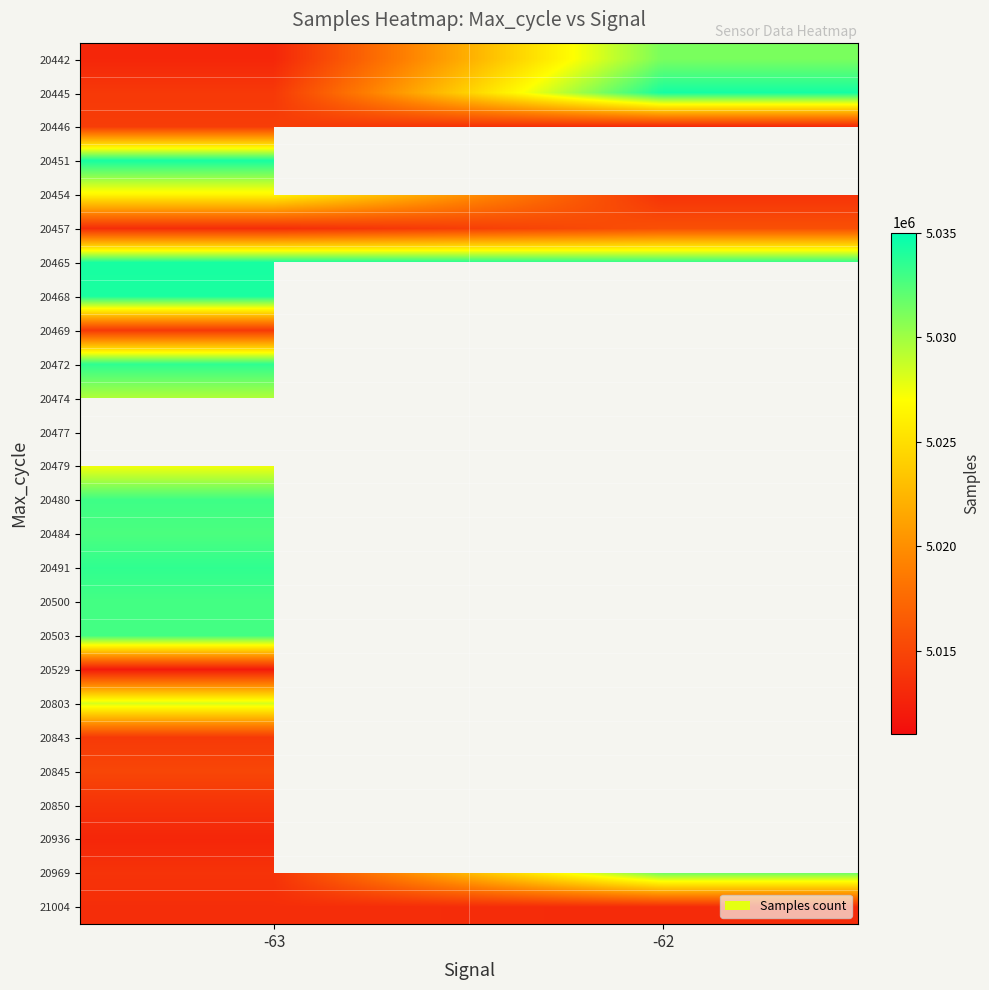

The value of 20468 at -63 is 7811968.4. True or false?

False